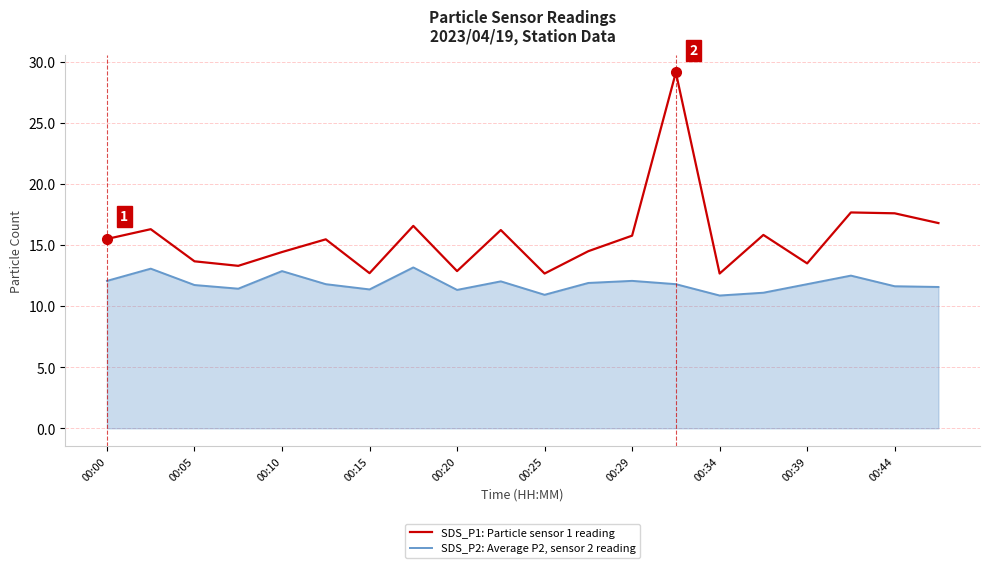

Which series has the largest range (max minus min)?

SDS_P1: Particle sensor 1 reading